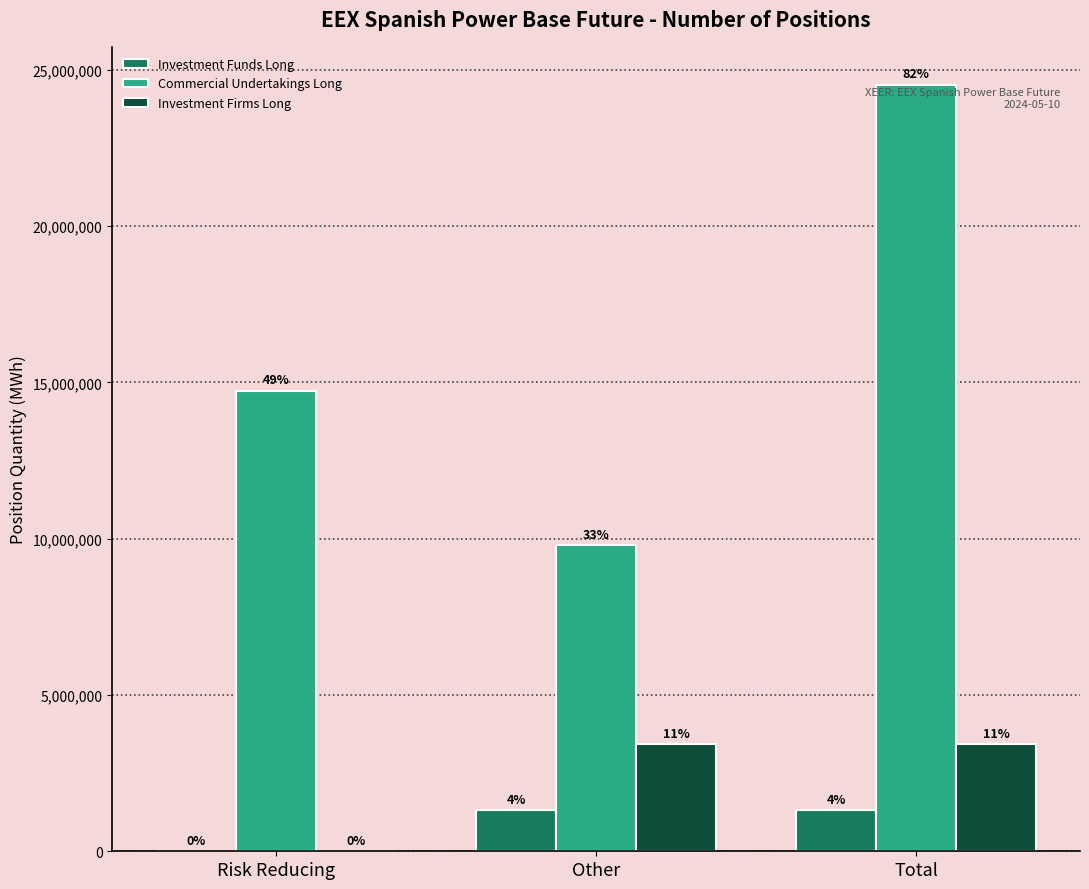

What are all the series names shown in the legend?

Investment Funds Long, Commercial Undertakings Long, Investment Firms Long